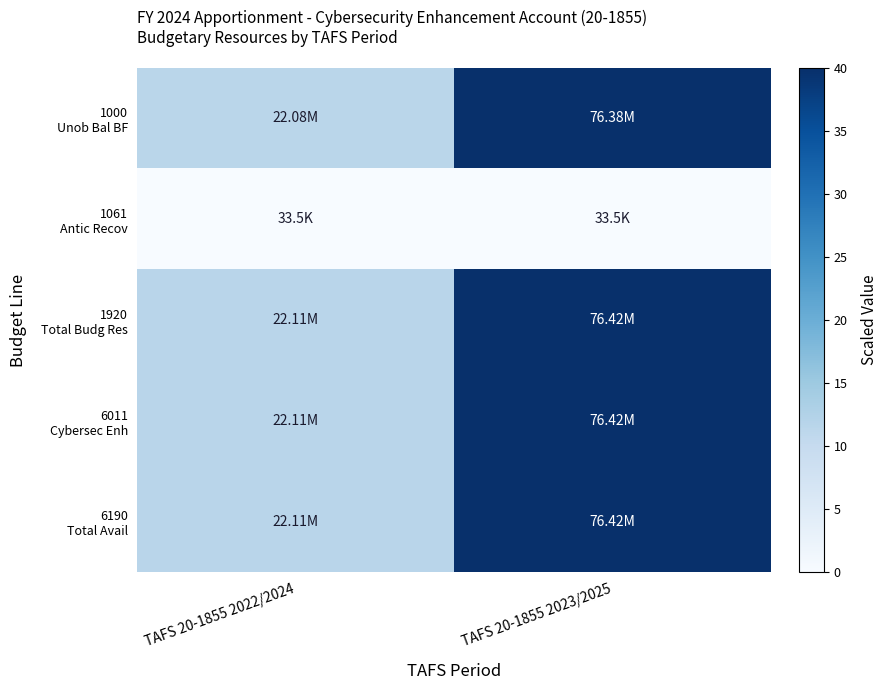

Which label corresponds to the largest value in the chart?

TAFS 20-1855 2023/2025